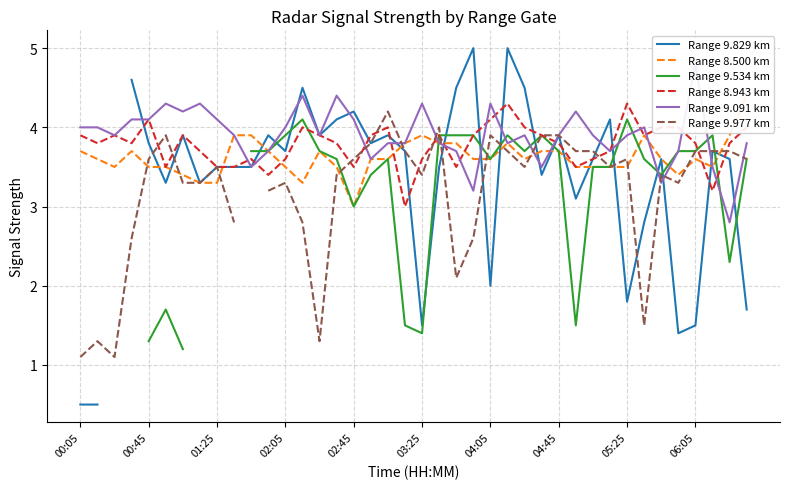

The value of Range 8.943 km at 04:45 is 3.8. True or false?

True